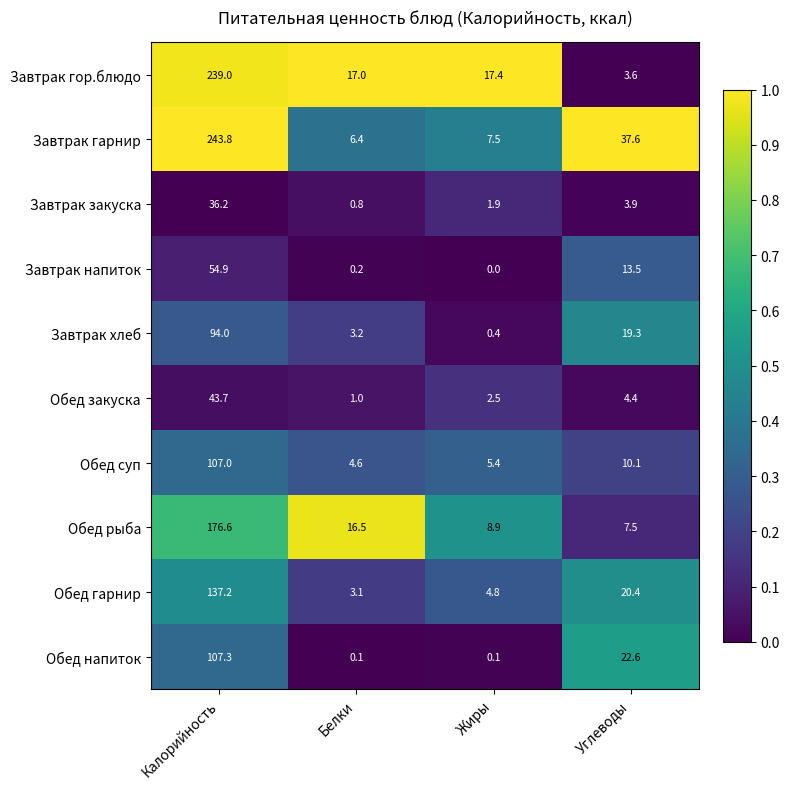

Read the Обед закуска value at Углеводы.

4.4